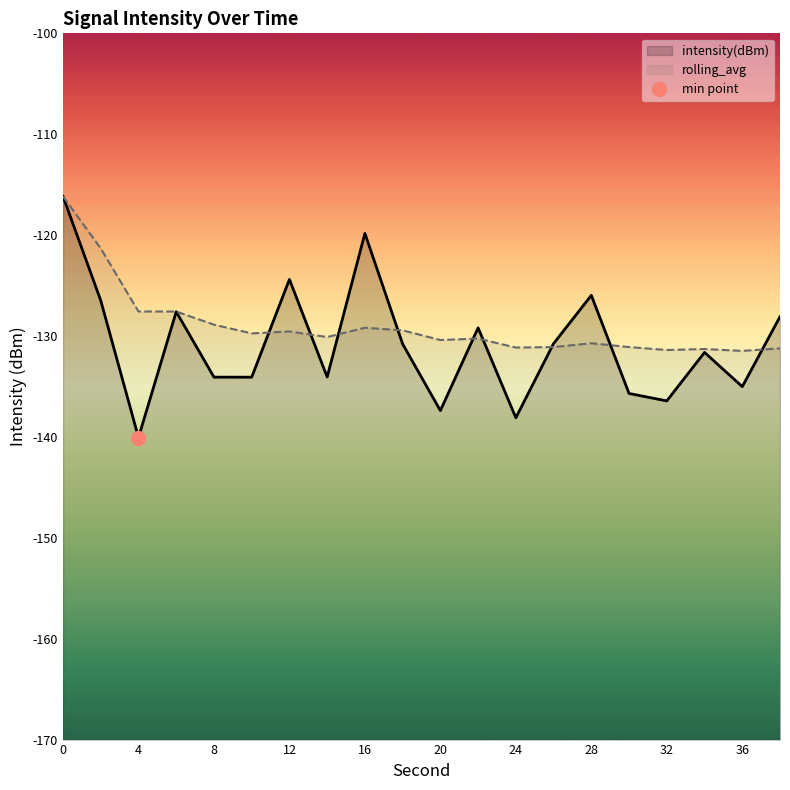

At 20, list the series in order from largest to smallest.

rolling_avg, intensity(dBm)